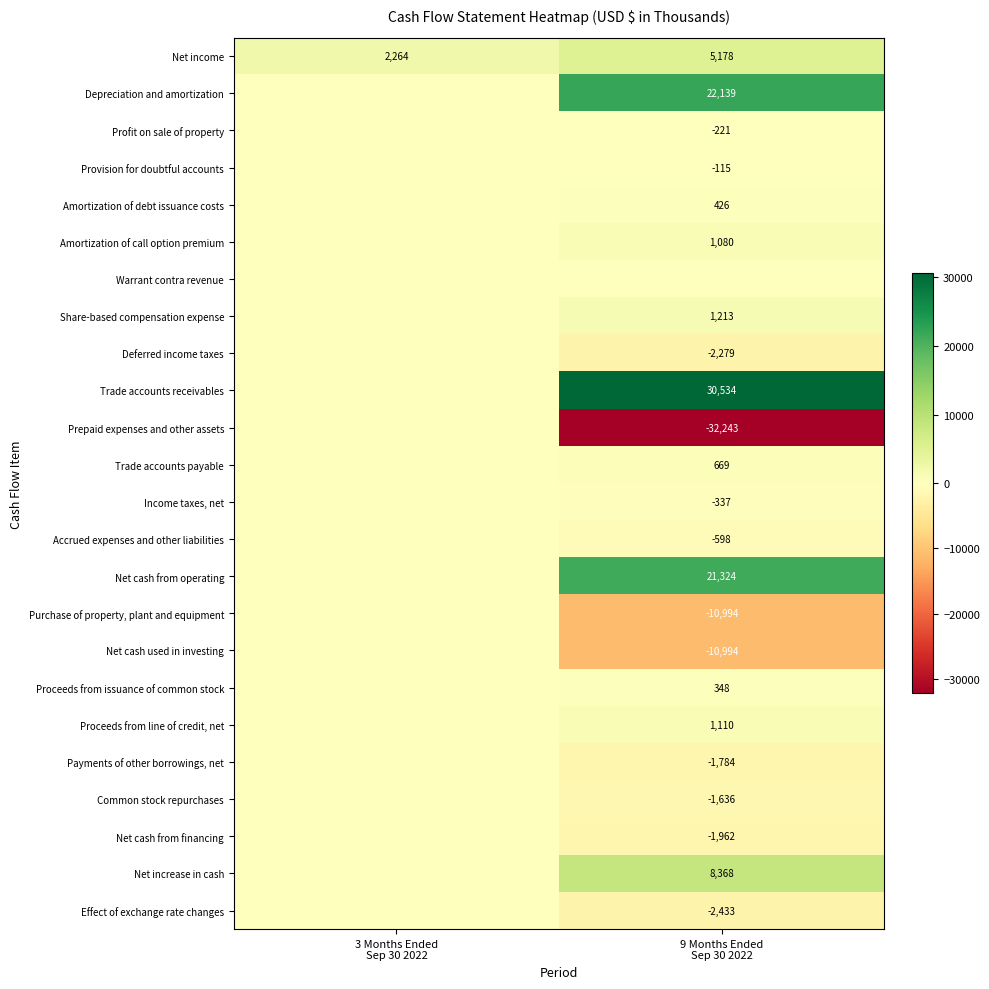

What is the average value of the Net income series?

3721